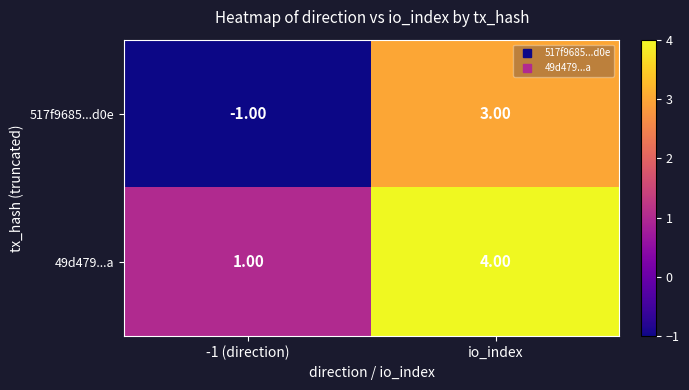

Which series has the largest range (max minus min)?

517f9685...d0e